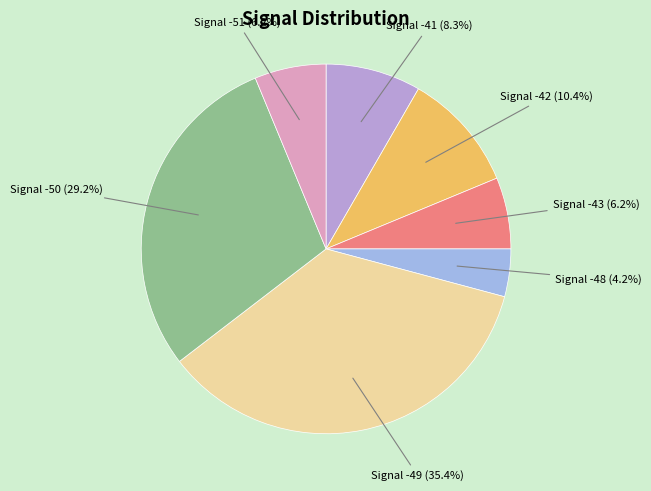

Does Signal -48 represent more than half of the total?

No